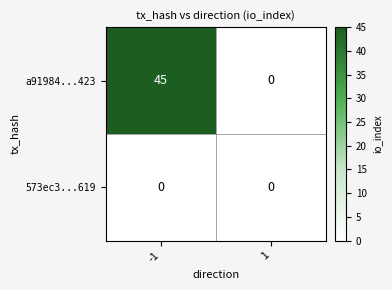

What is the maximum value shown in the chart?

45